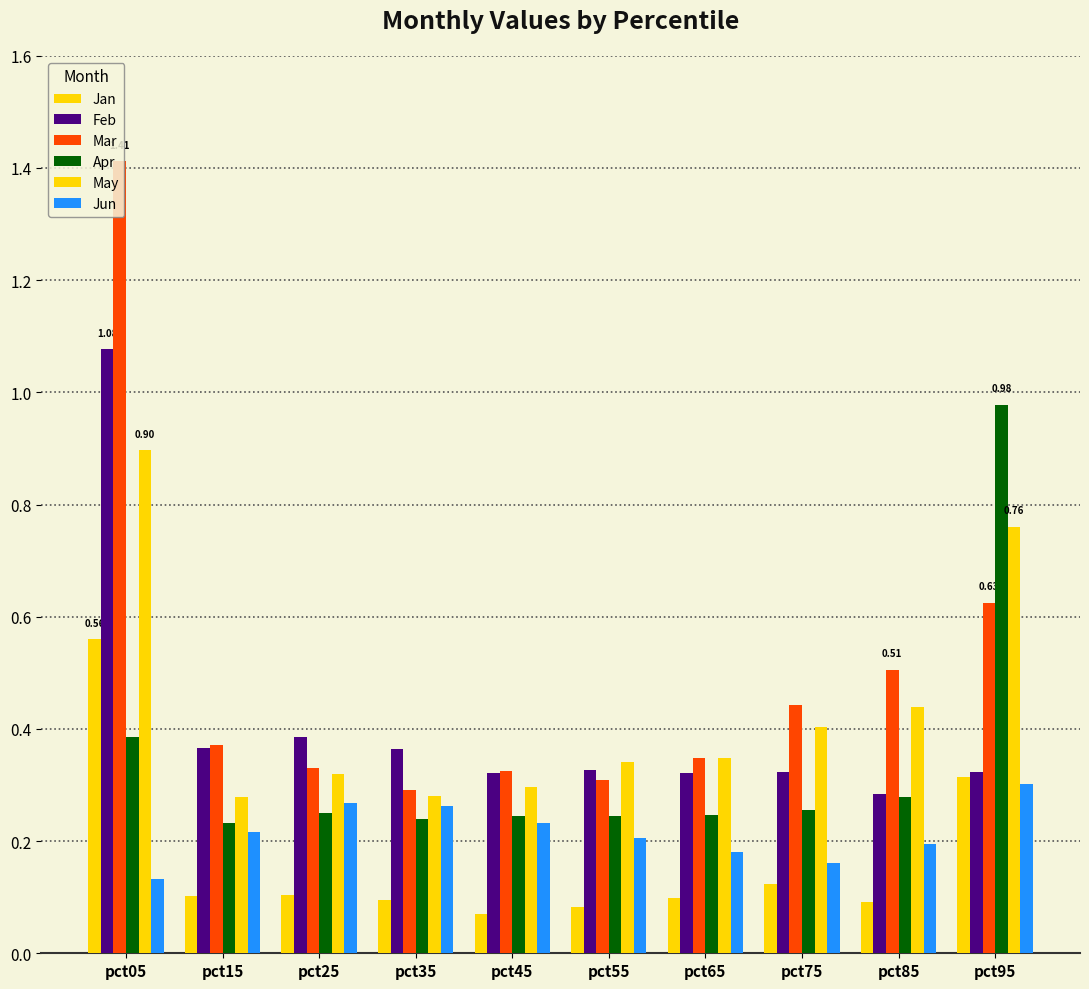

How many bars are there in total?

60